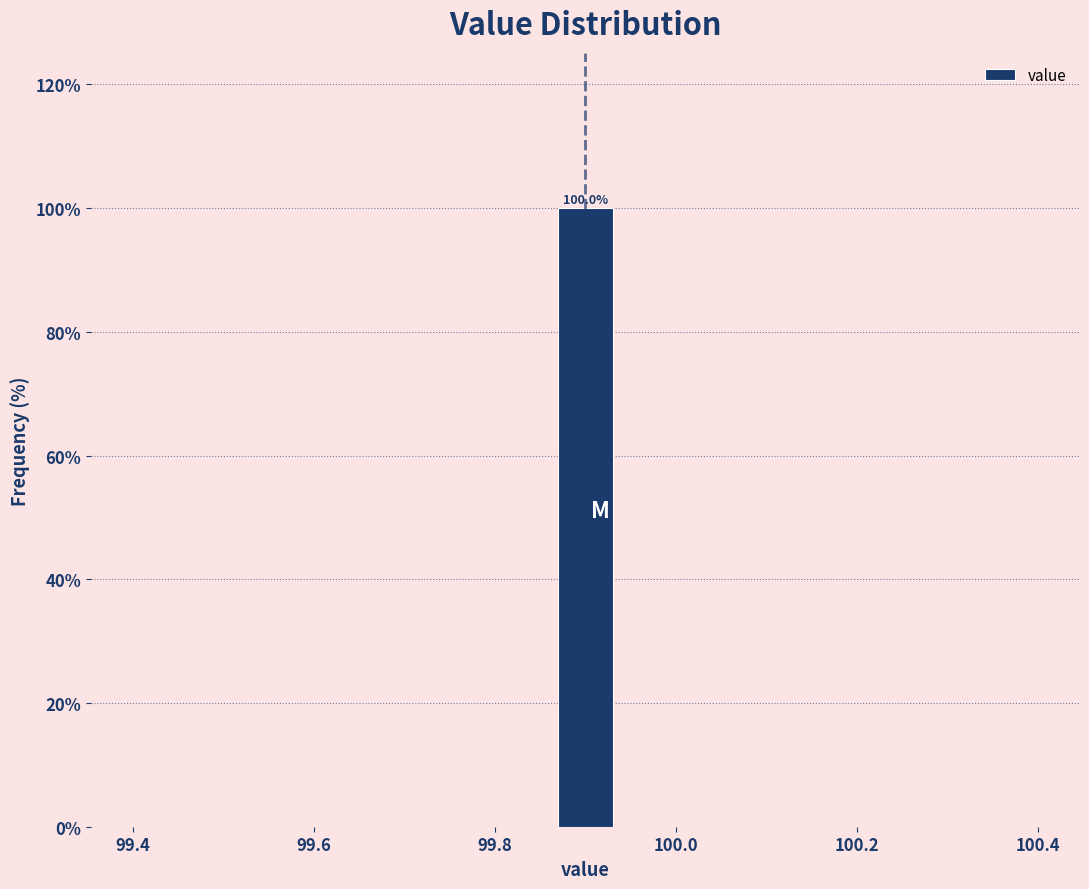

Around what value on the x-axis is the tallest bar? Give the approximate position of its centre, as read against the axis.

99.90